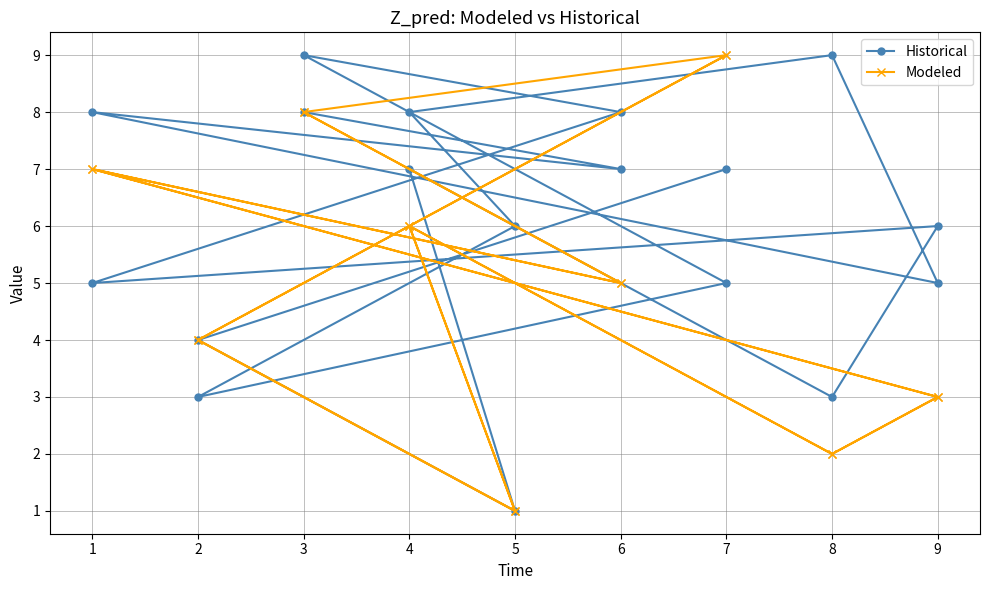

How many Modeled values are between 3 and 7?

10